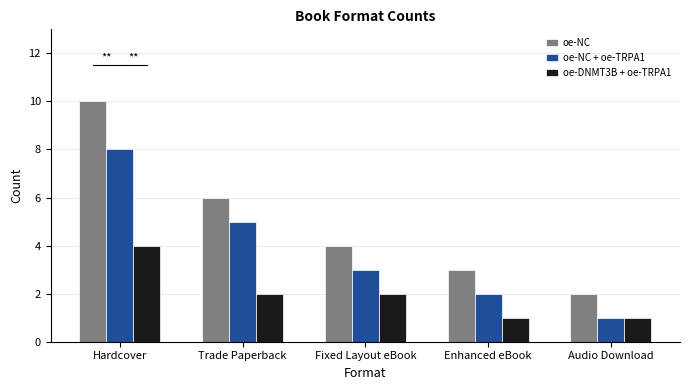

What is the average value of the oe-NC + oe-TRPA1 series?

4